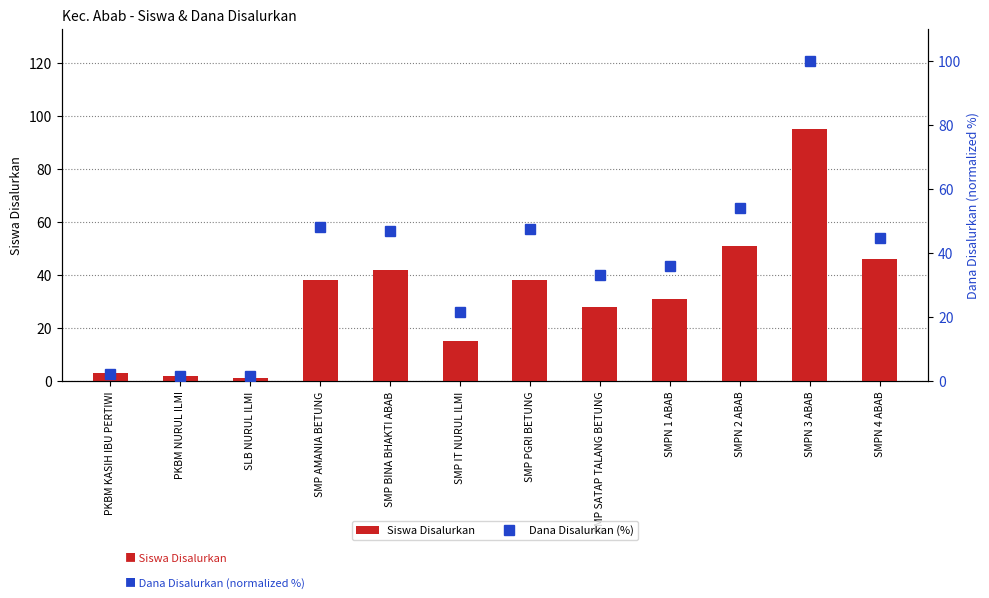

Reading left to right, transcribe all the data shown in this chart.

Siswa Disalurkan: 3.0	2.0	1.0	38.0	42.0	15.0	38.0	28.0	31.0	51.0	95.0	46.0
Dana Disalurkan (%): 2.2	1.4	1.4	48.2	46.8	21.6	47.5	33.1	36.0	54.0	100.0	44.6